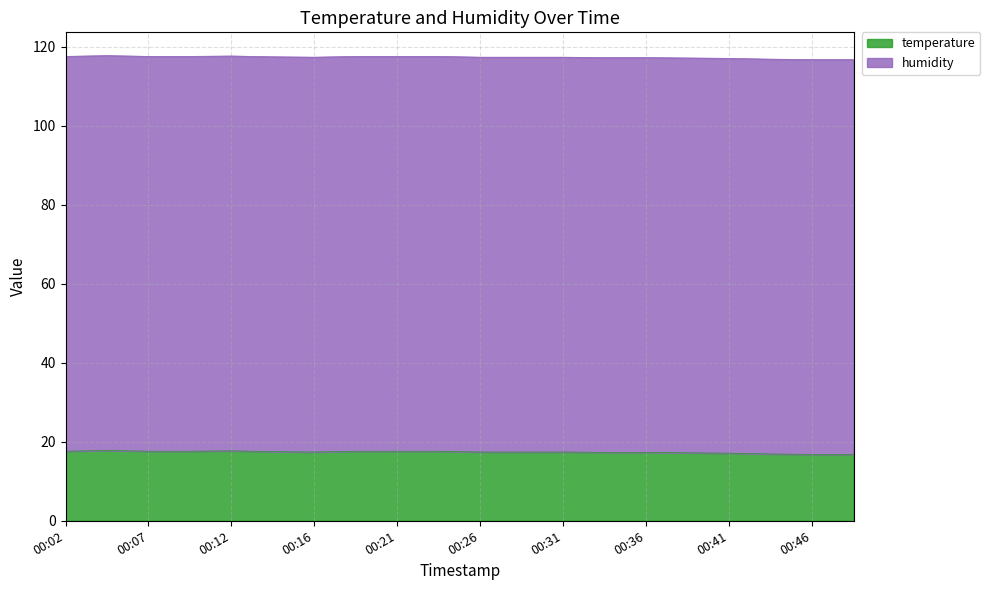

Reading right to left, what are all the values shown in this chart?

16.8	16.8	16.9	17.1	17.2	17.3	17.3	17.4	17.4	17.4	17.6	17.6	17.6	17.4	17.5	17.7	17.6	17.6	17.8	17.6